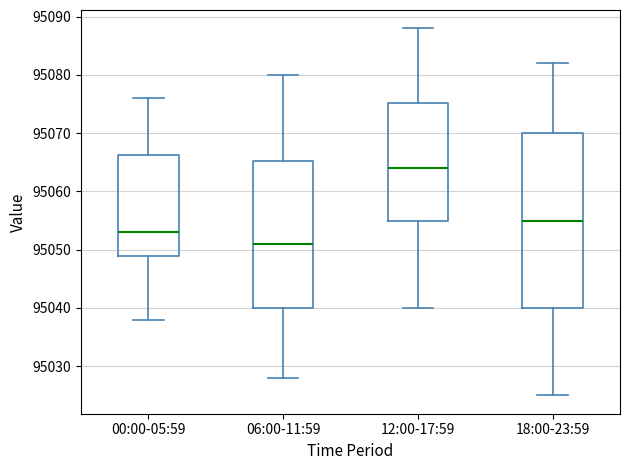

Reading left to right, read every box against the y-axis: the position of its median line, the range the box covers, and the ends of its whiskers. The values are not printed on the chart, so give them approximately, as read against the axis.

00:00-05:59: median 95053, box 95049 to 95066, whiskers 95038 to 95076
06:00-11:59: median 95051, box 95040 to 95065, whiskers 95028 to 95080
12:00-17:59: median 95064, box 95055 to 95075, whiskers 95040 to 95088
18:00-23:59: median 95055, box 95040 to 95070, whiskers 95025 to 95082